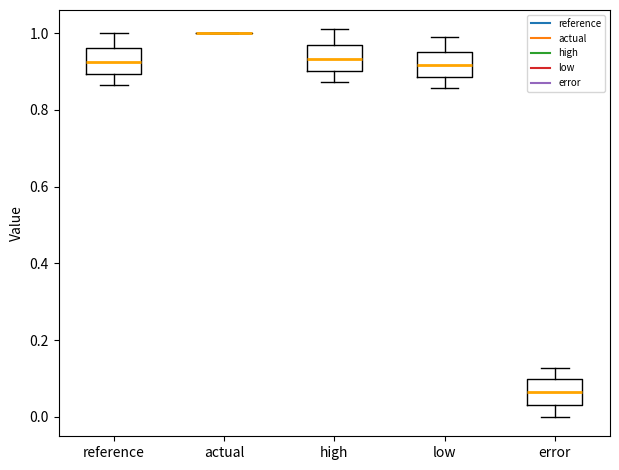

Reading left to right, transcribe this box plot: for each box, give where its median line is, the range the box spans, and where its two whiskers end, as read against the y-axis. The values are not printed on the chart, so give them approximately, as read against the axis.

reference: median 0.92, box 0.90 to 0.96, whiskers 0.86 to 1.00
actual: box collapsed to a line at 1.00, whiskers 1.00 to 1.00
high: median 0.94, box 0.90 to 0.98, whiskers 0.88 to 1.02
low: median 0.92, box 0.88 to 0.96, whiskers 0.86 to 0.98
error: median 0.06, box 0.02 to 0.10, whiskers 0.00 to 0.12